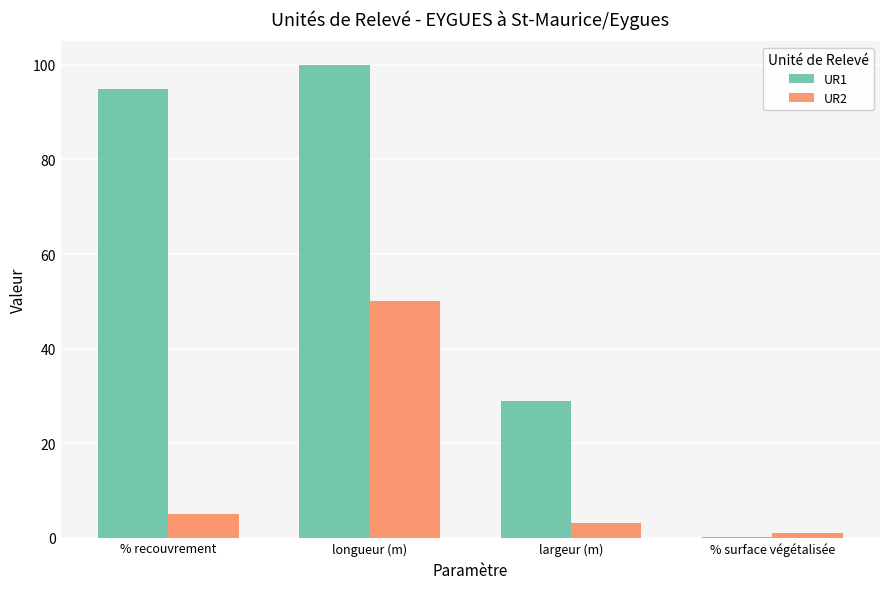

What are all the series names shown in the legend?

UR1, UR2